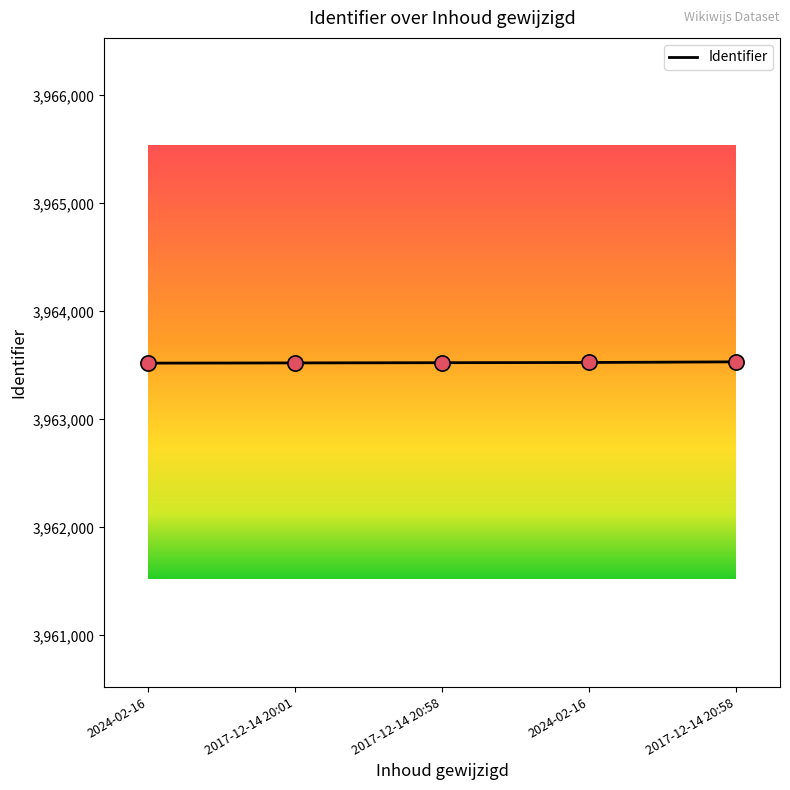

Approximately how many times larger is the value at 2017-12-14 20:58 compared to 2024-02-16?

1.0